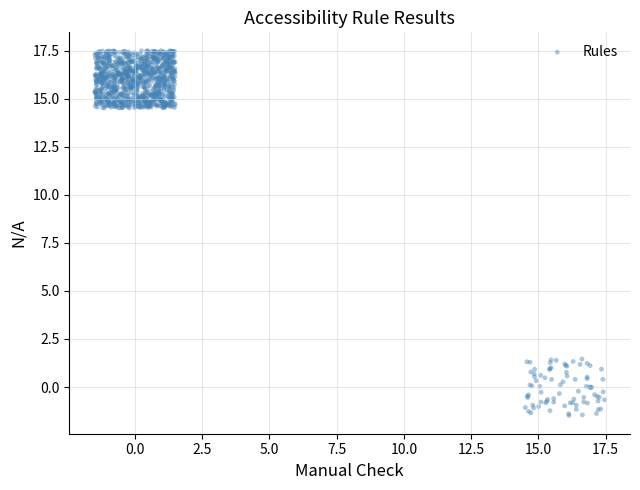

What is the range of Y values (max minus min)?

19.0